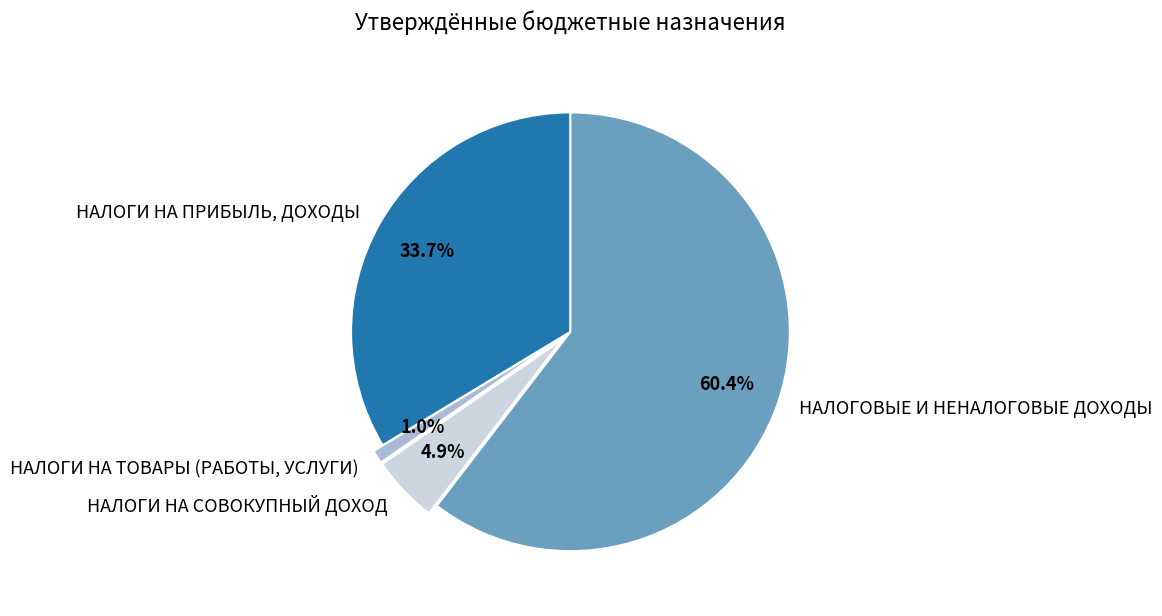

Rank the categories by value from lowest to highest.

НАЛОГИ НА ТОВАРЫ (РАБОТЫ, УСЛУГИ), НАЛОГИ НА СОВОКУПНЫЙ ДОХОД, НАЛОГИ НА ПРИБЫЛЬ, ДОХОДЫ, НАЛОГОВЫЕ И НЕНАЛОГОВЫЕ ДОХОДЫ